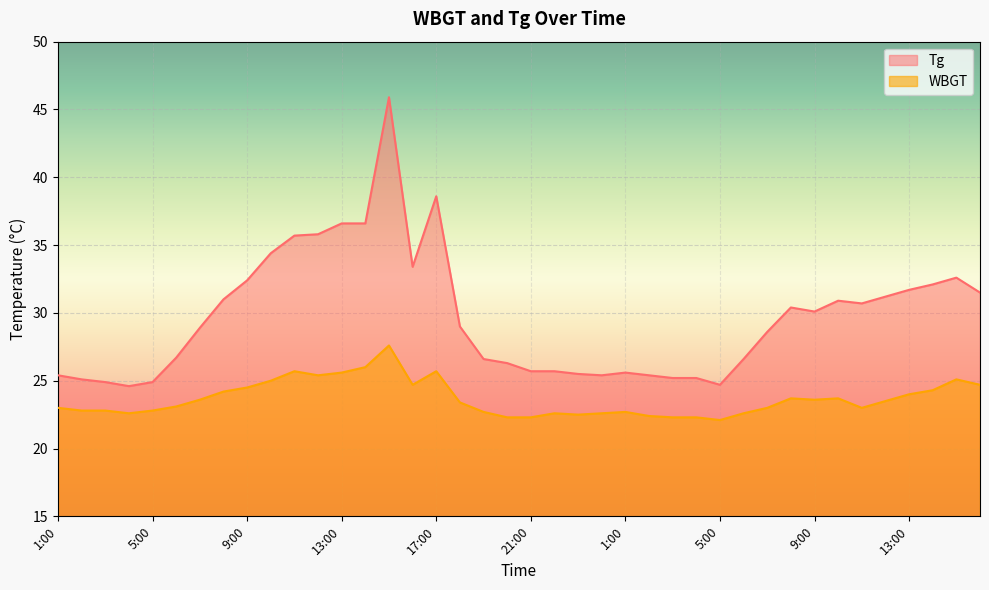

List the labels in order of Tg value, largest first.

15:00, 17:00, 13:00, 14:00, 12:00, 11:00, 10:00, 16:00, 15:00, 9:00, 14:00, 13:00, 16:00, 12:00, 8:00, 10:00, 11:00, 8:00, 9:00, 18:00, 7:00, 7:00, 6:00, 19:00, 6:00, 20:00, 21:00, 22:00, 1:00, 23:00, 1:00, 24:00, 2:00, 3:00, 4:00, 2:00, 3:00, 5:00, 5:00, 4:00